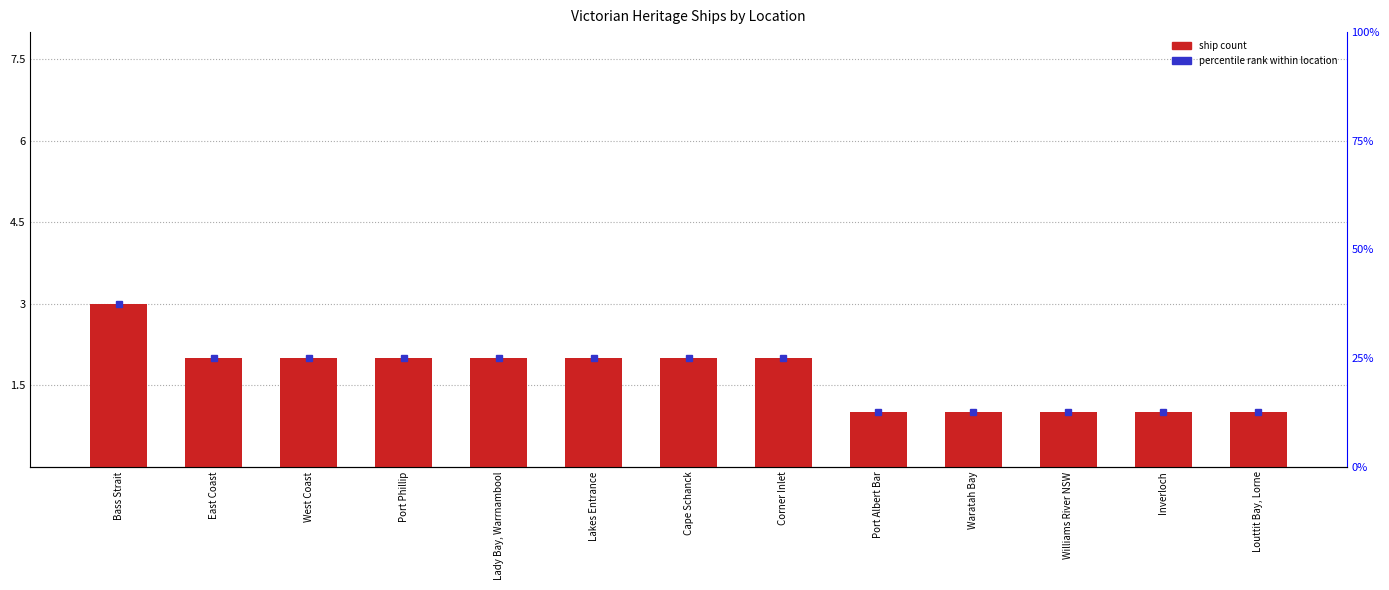

What is the label of the 5th bar from the left?

Lady Bay, Warrnambool